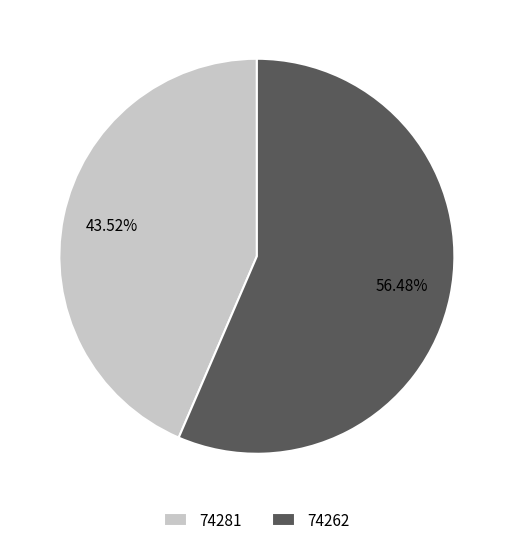

Does 74281 account for over 50% of the chart?

No